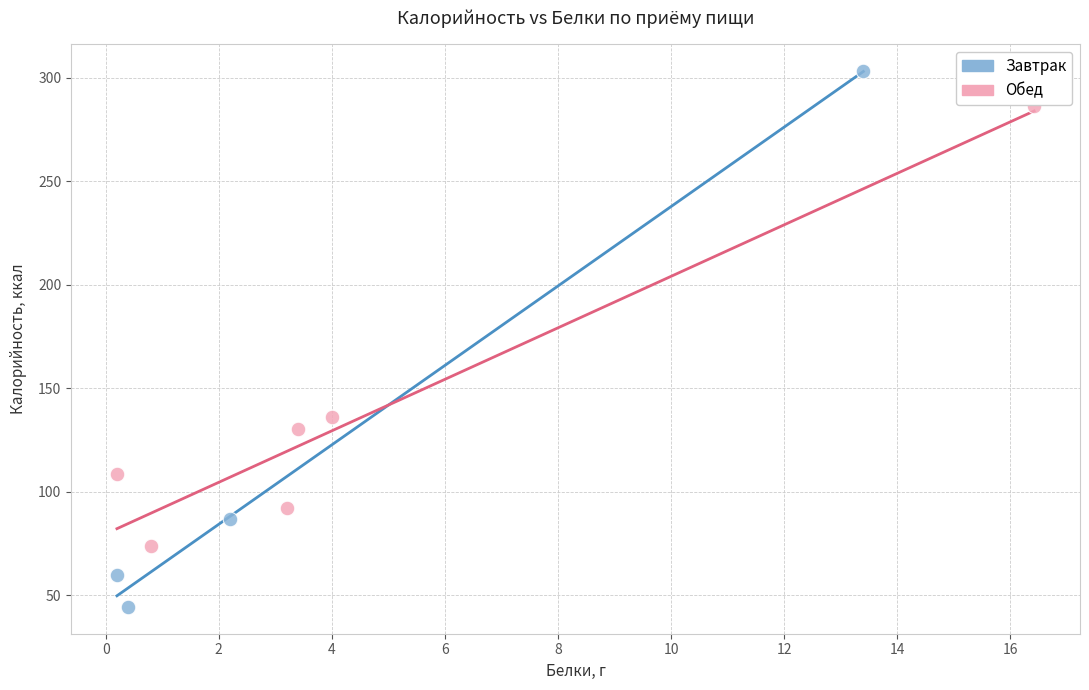

Which series reaches the minimum Y coordinate?

Завтрак